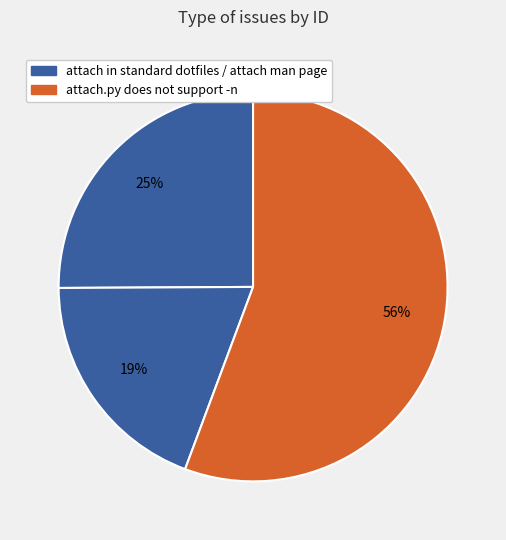

To the nearest percent, what is the difference between the largest and smallest slice percentages?

36%